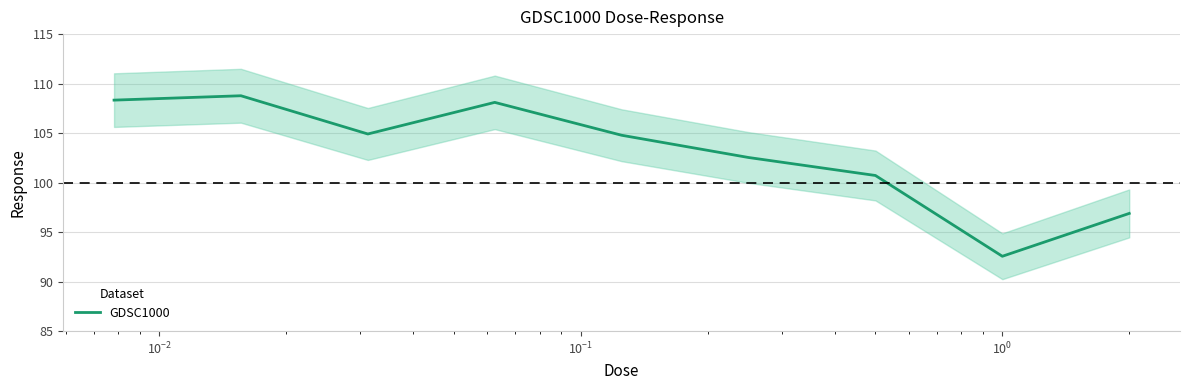

What is the smallest value displayed?

92.6